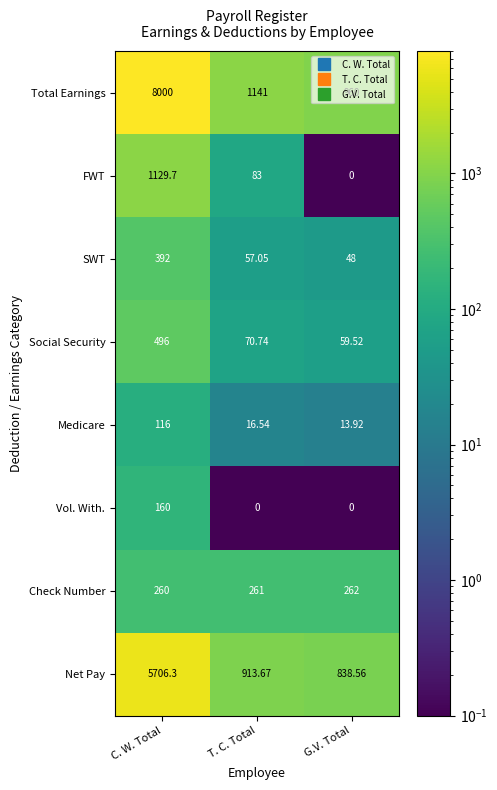

At which label does Social Security reach its peak?

C. W. Total